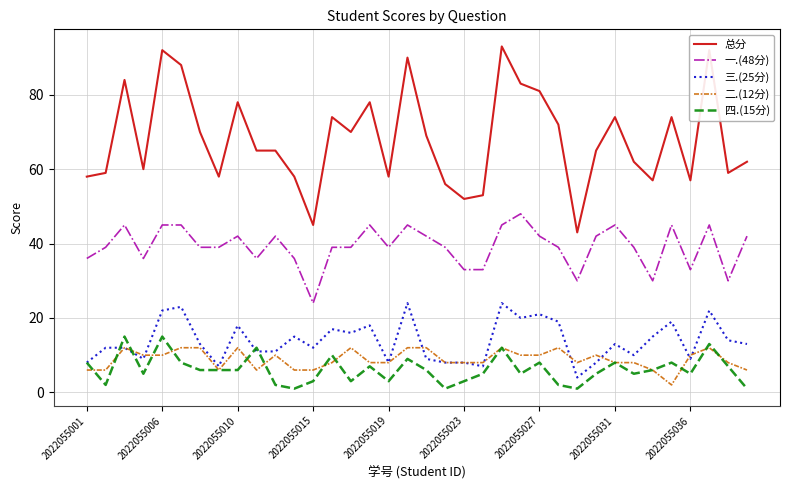

True or false: 一.(48分) and 二.(12分) intersect in this chart.

False